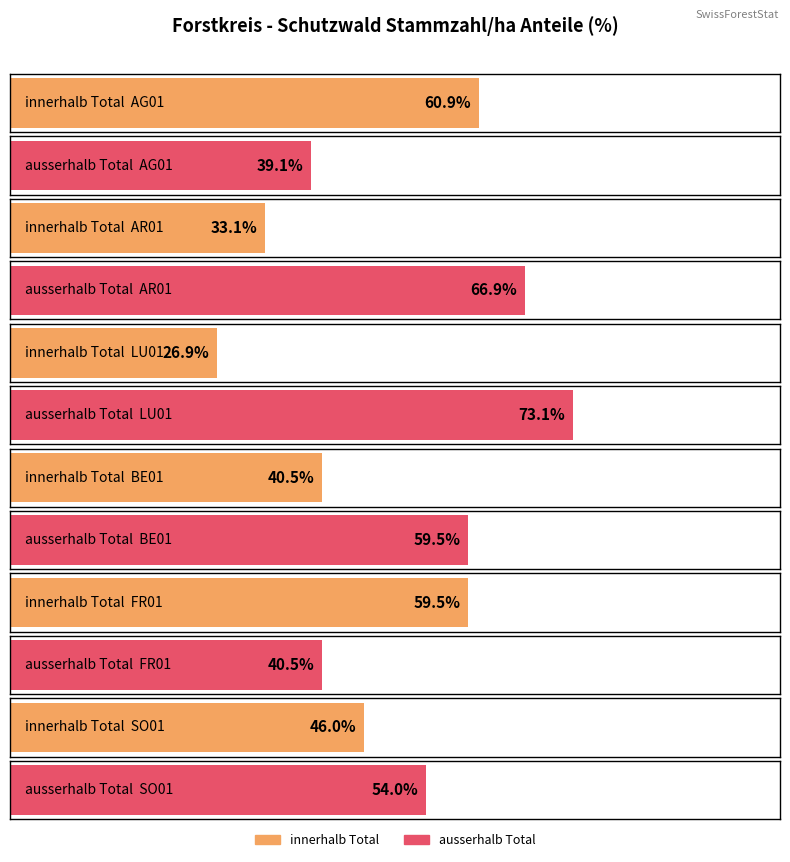

Is it true that ausserhalb Total equals 12.3 at FR01?

False